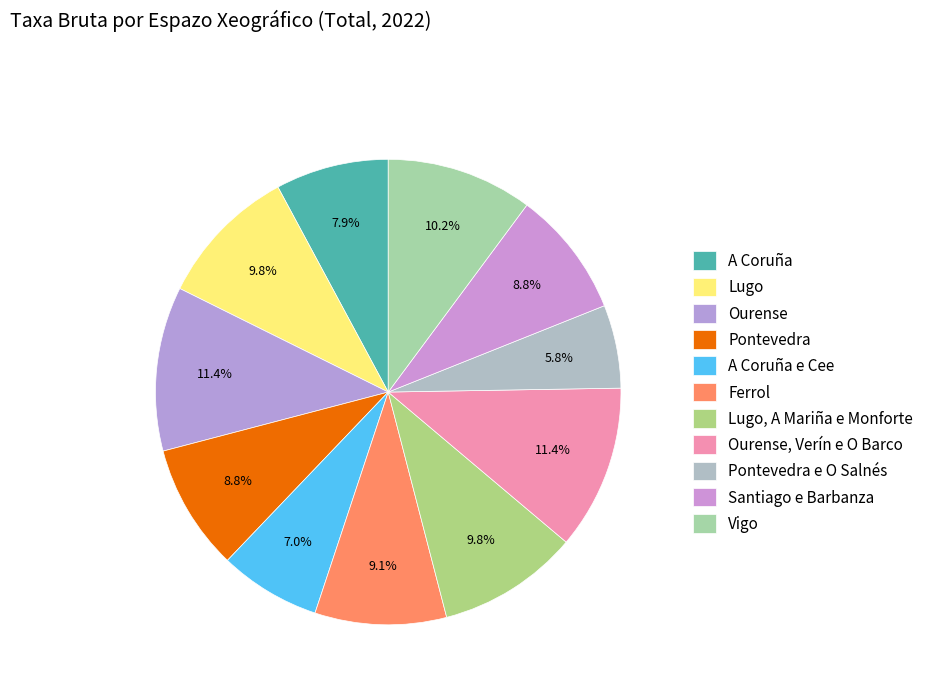

To the nearest percent, what is the combined percentage of Ferrol and Pontevedra?

18%